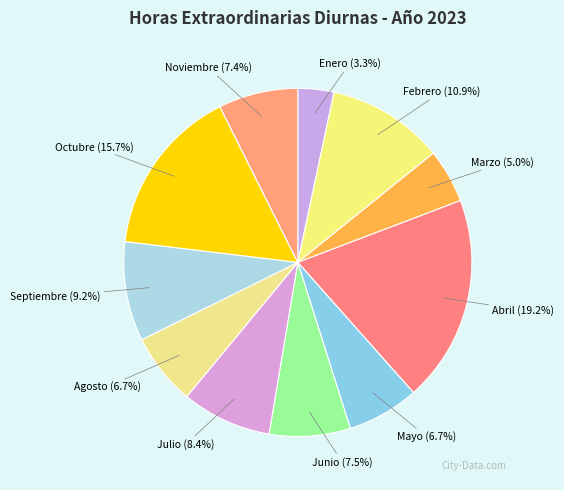

What is the ratio of the value at Noviembre to the value at Mayo?

1.1